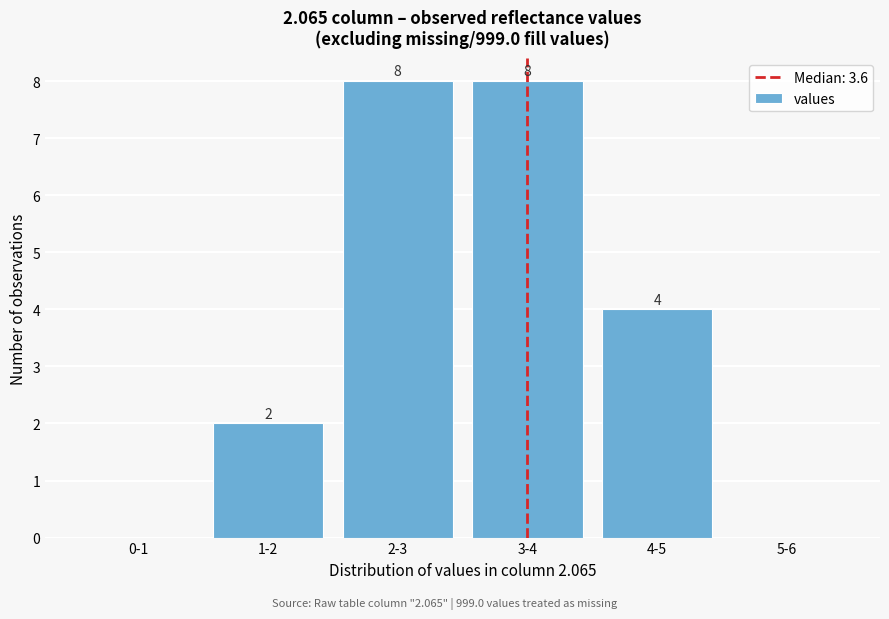

Reading left to right, extract all data points from this chart.

0-1=0	1-2=2	2-3=8	3-4=8	4-5=4	5-6=0